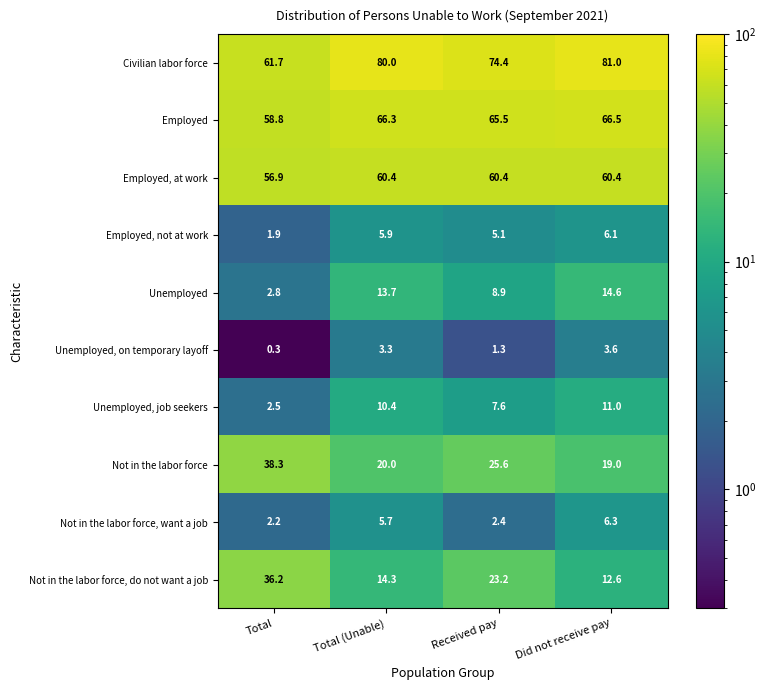

Read the Not in the labor force value at Received pay.

25.6